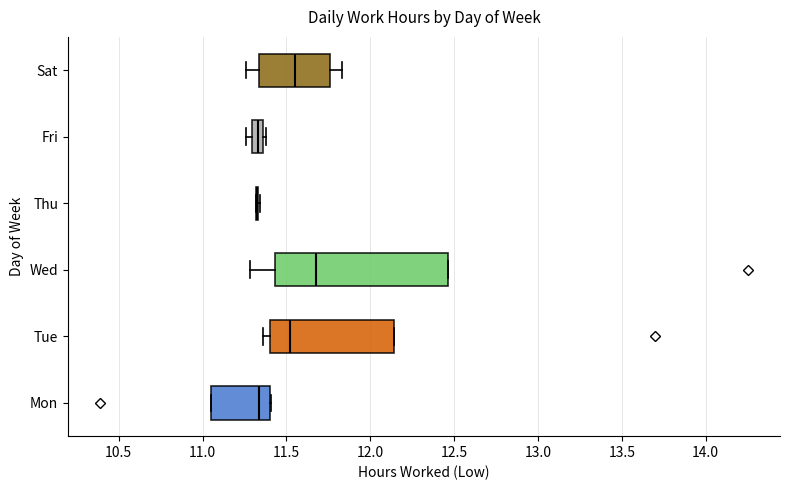

Which box is the widest, from its left edge to its right edge?

Wed